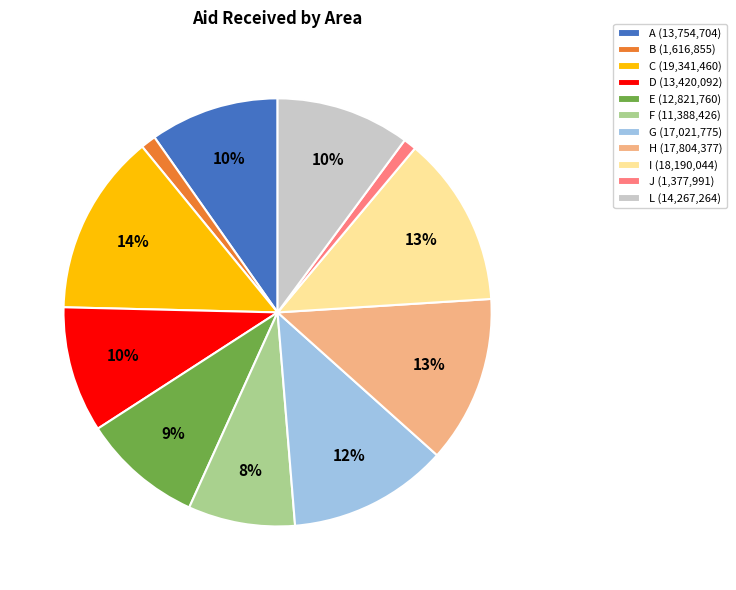

Is the sum of G (17,021,775) and J (1,377,991) greater than half?

No